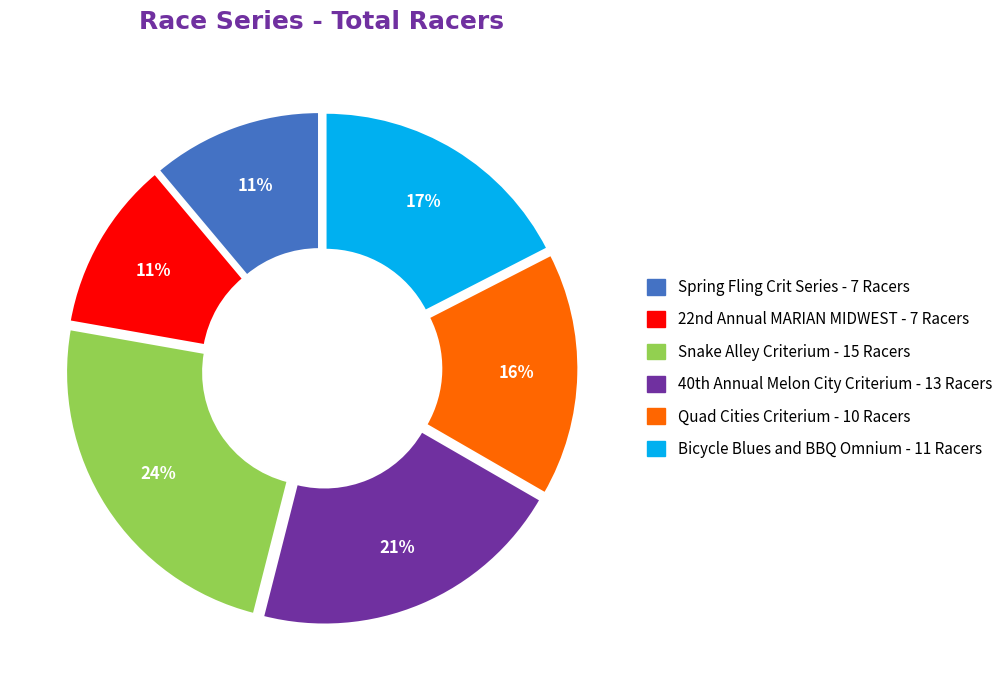

What is the largest slice in the pie chart?

Snake Alley Criterium